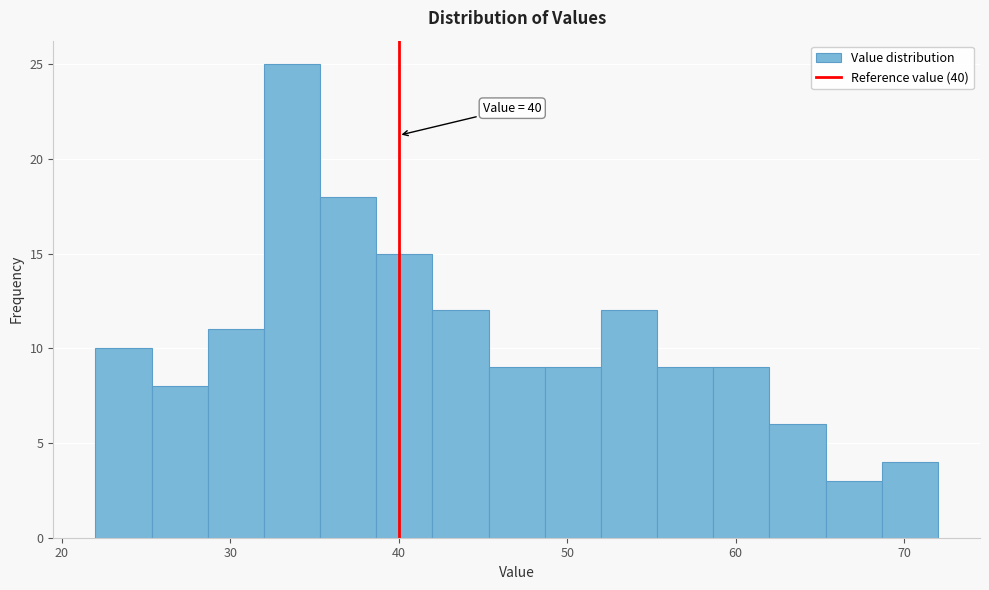

Around what value on the x-axis is the tallest bar? Give the approximate position of its centre, as read against the axis.

34